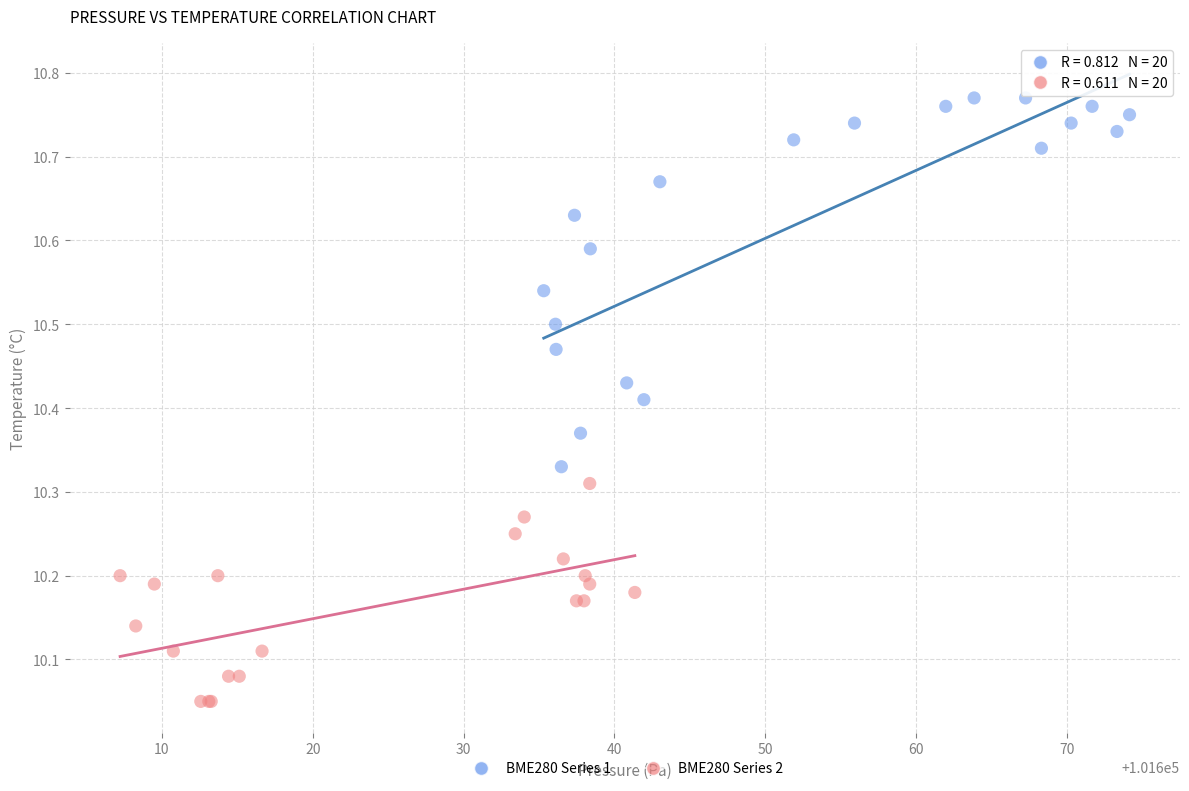

Which series reaches the maximum Y coordinate?

BME280 Series 1